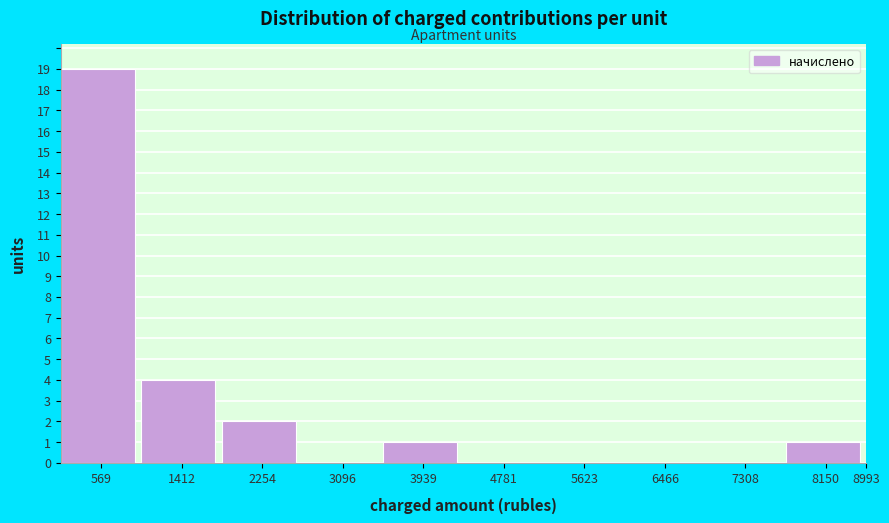

Reading left to right, transcribe all the data shown in this chart.

569=19	1412=4	2254=2	3096=0	3939=1	4781=0	5623=0	6466=0	7308=0	8150=1